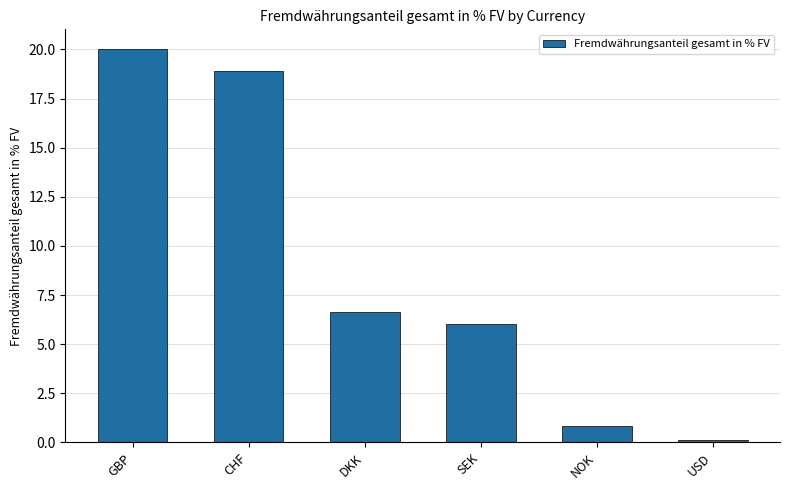

Reading left to right, extract all data points from this chart.

20.0	18.9	6.7	6.0	0.8	0.1